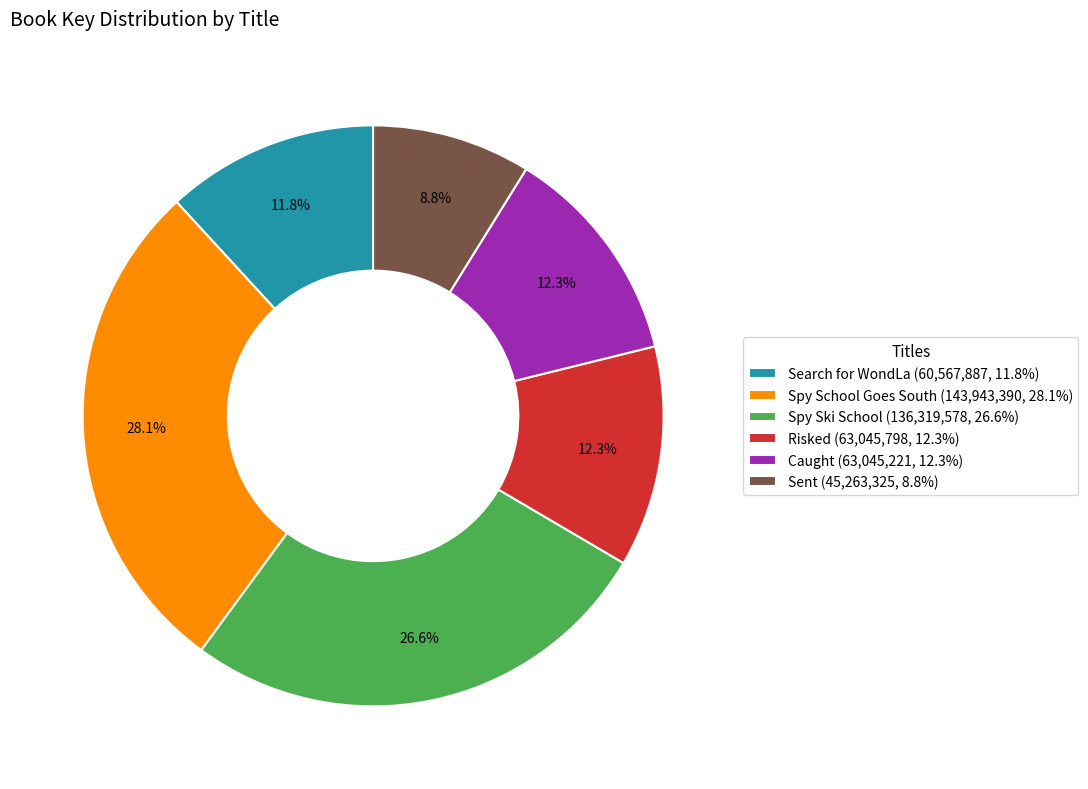

Approximately how many times larger is the value at Spy Ski School (136,319,578, 26.6%) compared to Risked (63,045,798, 12.3%)?

2.2